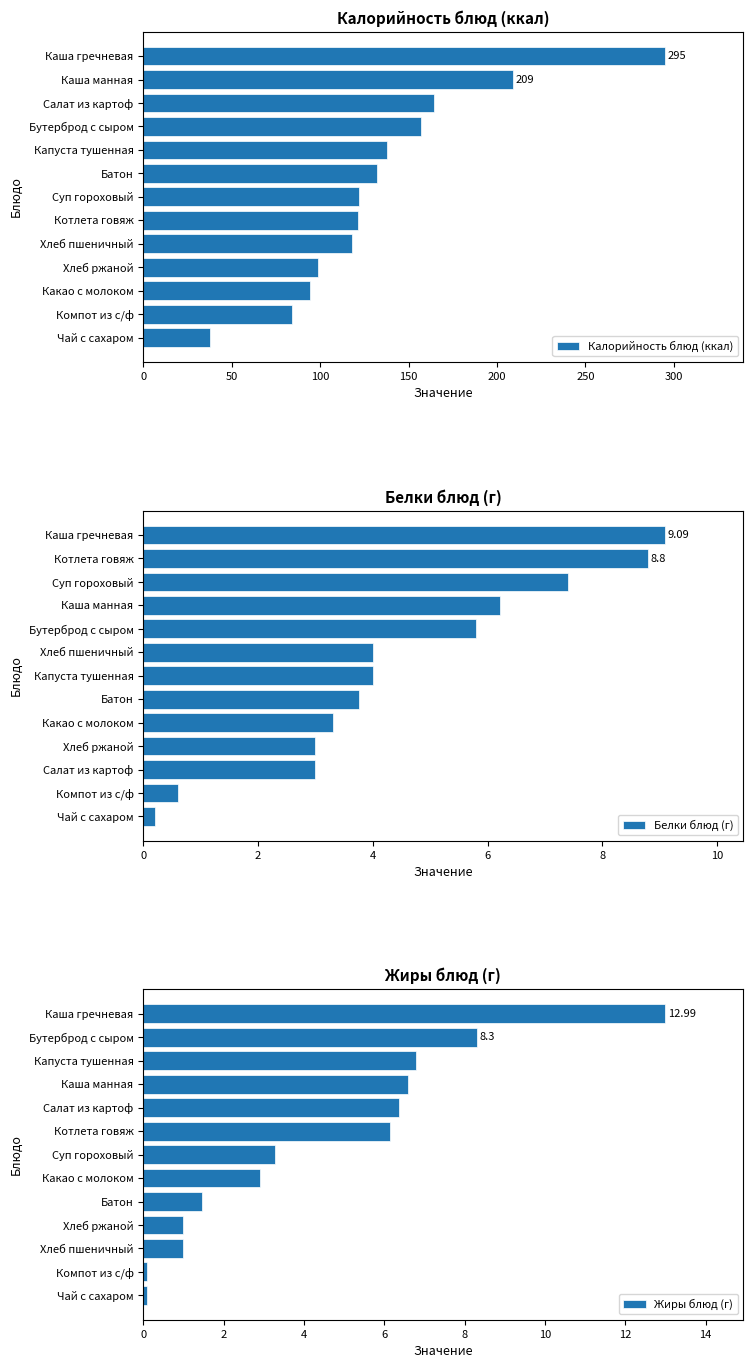

What is the average value of the Белки блюд (г) series?

4.6